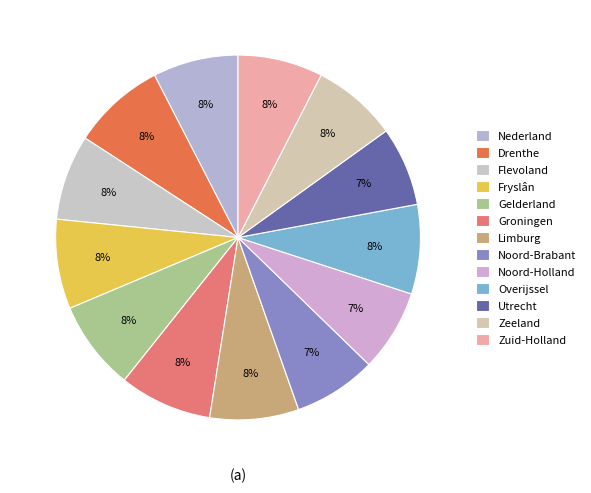

Which slice is the largest?

Drenthe